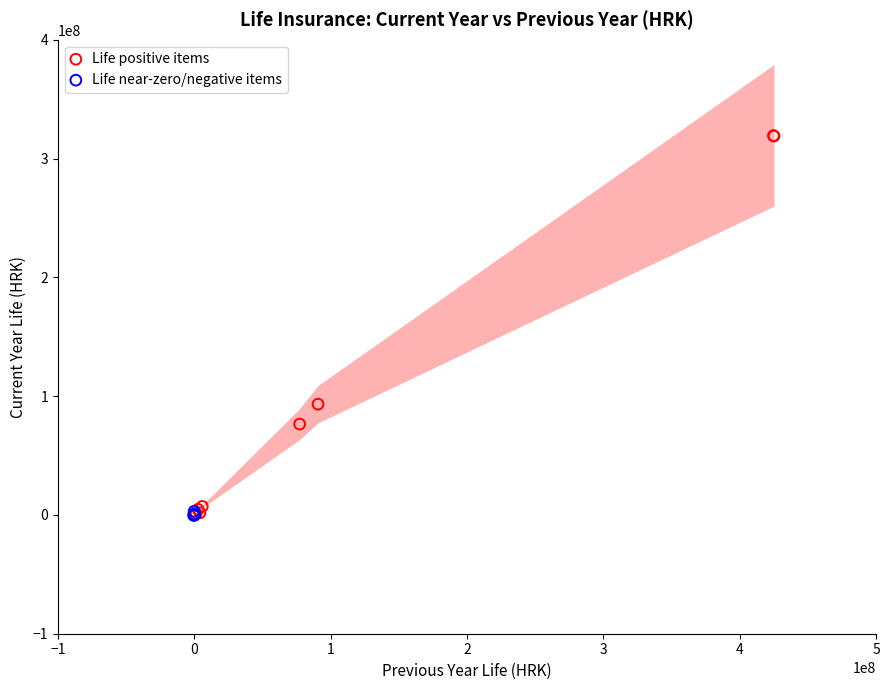

Which series has the largest Y range (max minus min)?

Life positive items